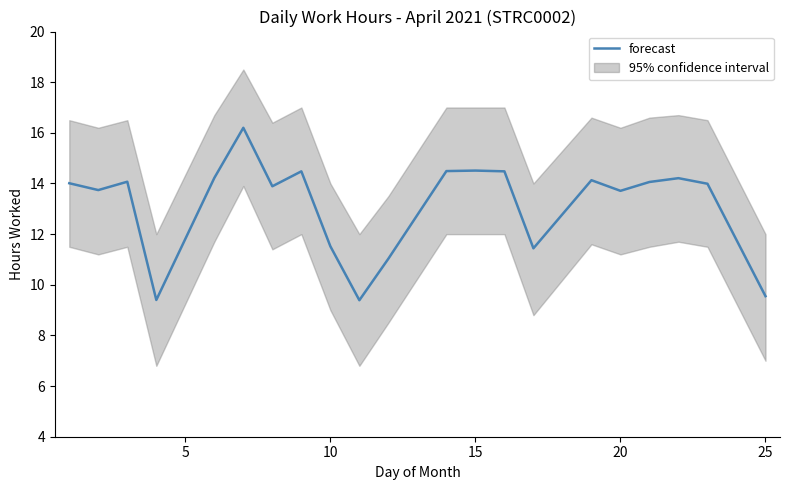

How many interior local valleys (lower than both neighbors) does the data have?

6